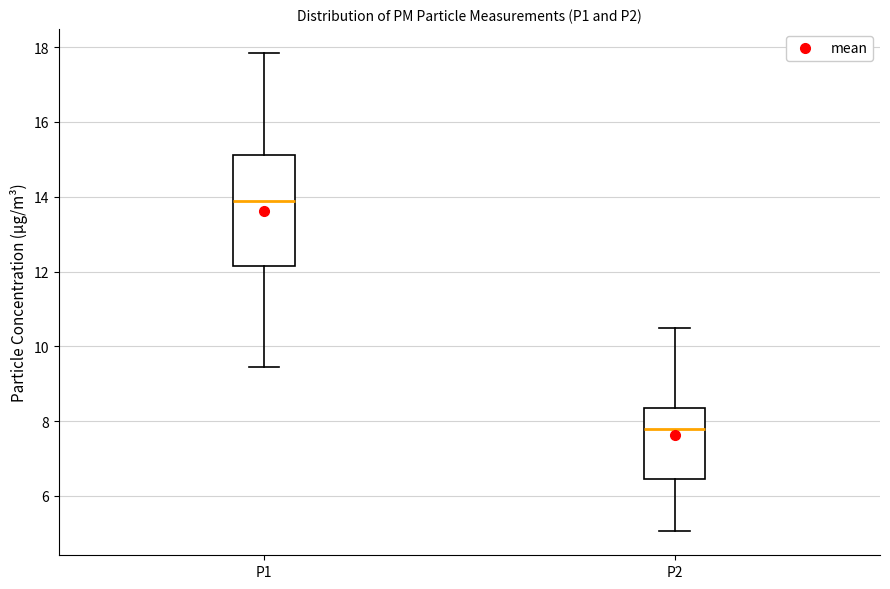

Which box is the tallest, from its lower edge to its upper edge?

P1